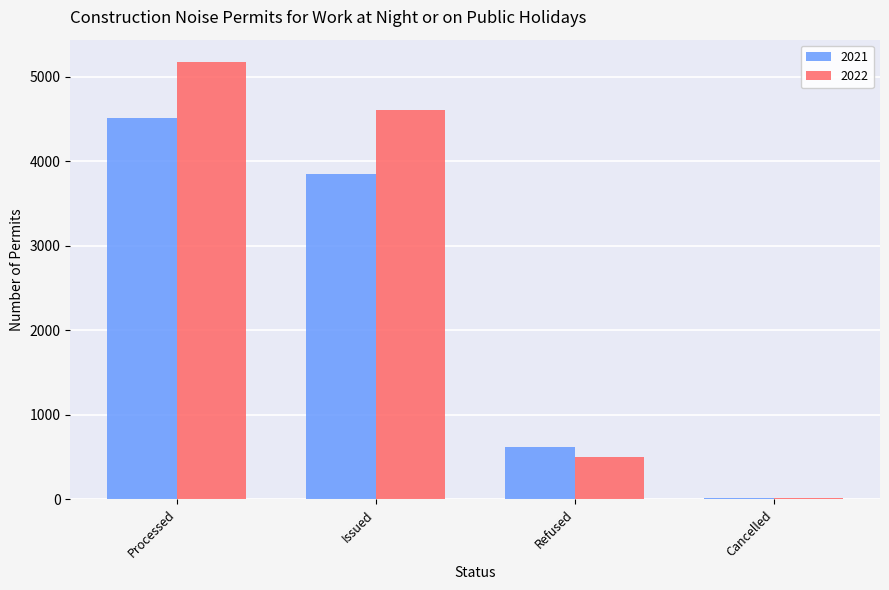

What is the greatest value displayed?

5177